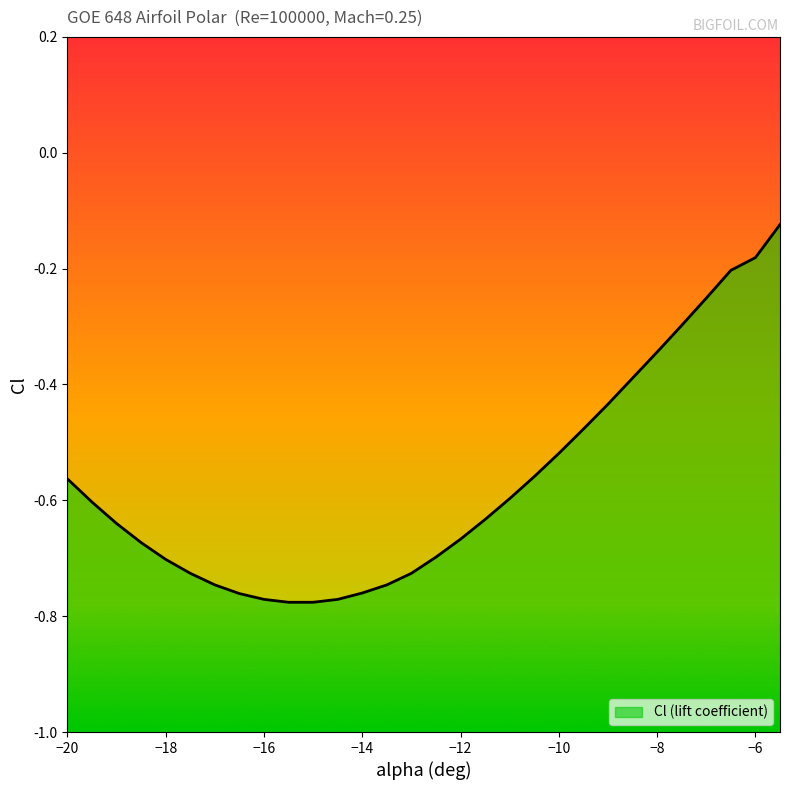

What is the change in value from -12.5 to -8?

+0.4